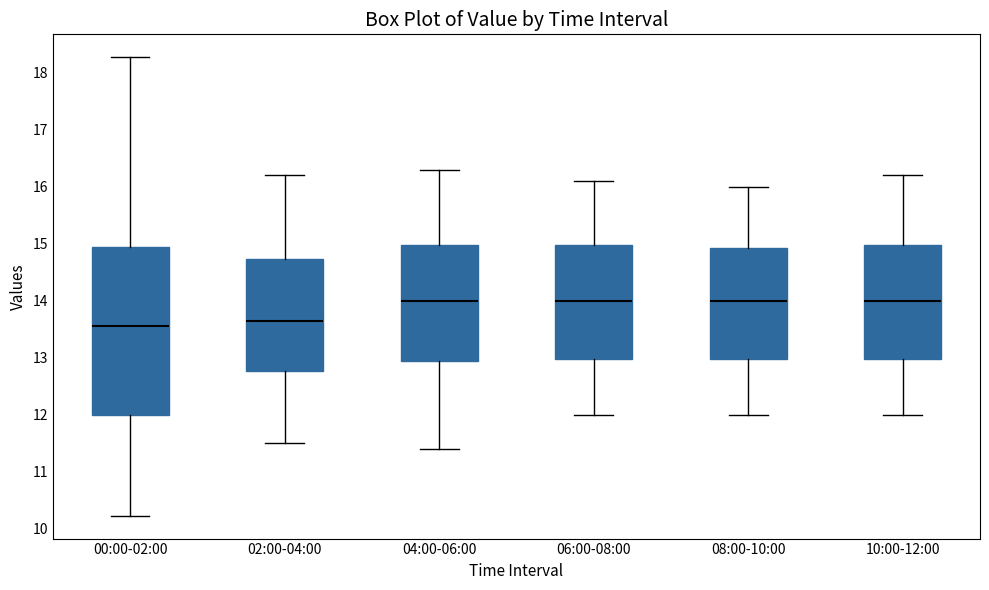

Reading left to right, transcribe this box plot: for each box, give where its median line is, the range the box spans, and where its two whiskers end, as read against the y-axis. The values are not printed on the chart, so give them approximately, as read against the axis.

00:00-02:00: median 13.6, box 12.0 to 14.9, whiskers 10.2 to 18.3
02:00-04:00: median 13.7, box 12.8 to 14.7, whiskers 11.5 to 16.2
04:00-06:00: median 14.0, box 13.0 to 15.0, whiskers 11.4 to 16.3
06:00-08:00: median 14.0, box 13.0 to 15.0, whiskers 12.0 to 16.1
08:00-10:00: median 14.0, box 13.0 to 14.9, whiskers 12.0 to 16.0
10:00-12:00: median 14.0, box 13.0 to 15.0, whiskers 12.0 to 16.2